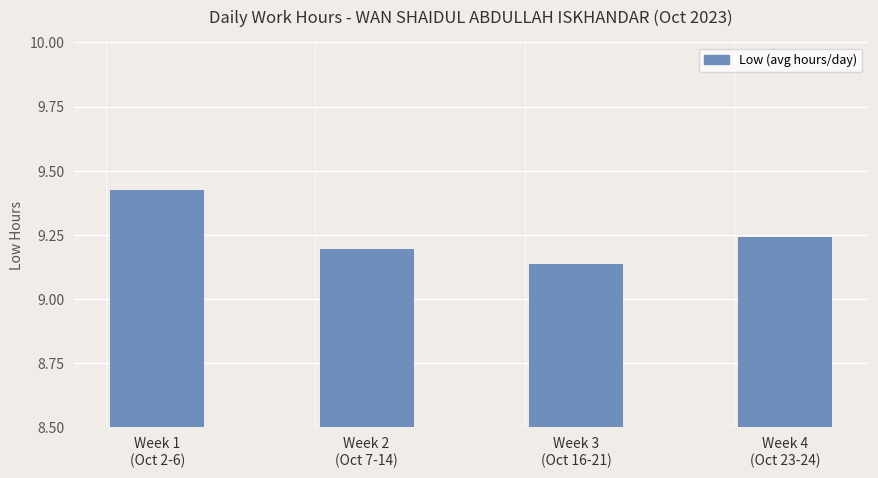

Rank the categories by value from lowest to highest.

Week 3
(Oct 16-21), Week 2
(Oct 7-14), Week 4
(Oct 23-24), Week 1
(Oct 2-6)